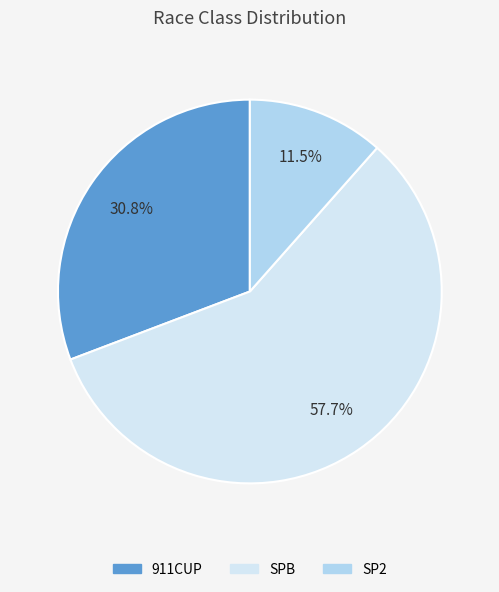

Rank the categories by value from highest to lowest.

SPB, 911CUP, SP2